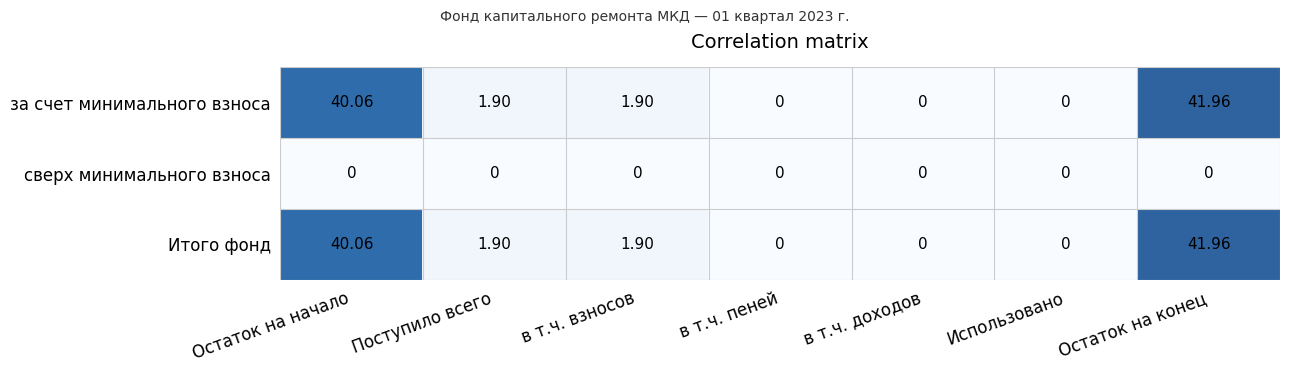

Which label corresponds to the largest value in the chart?

Остаток на конец